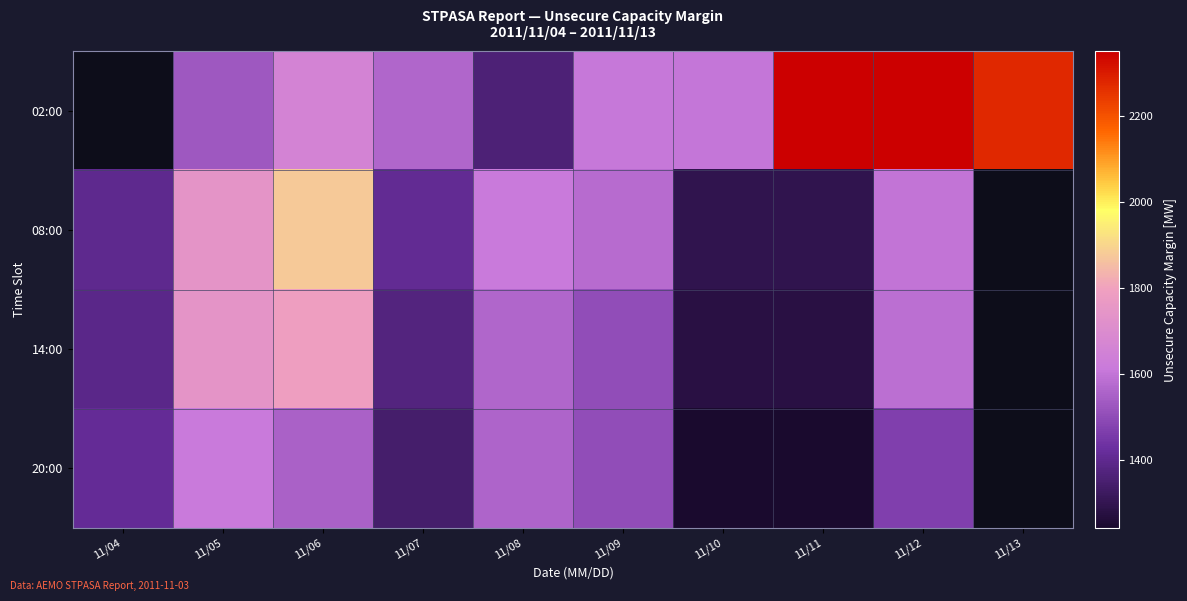

Which has a higher value, 11/11 or 11/12?

11/11